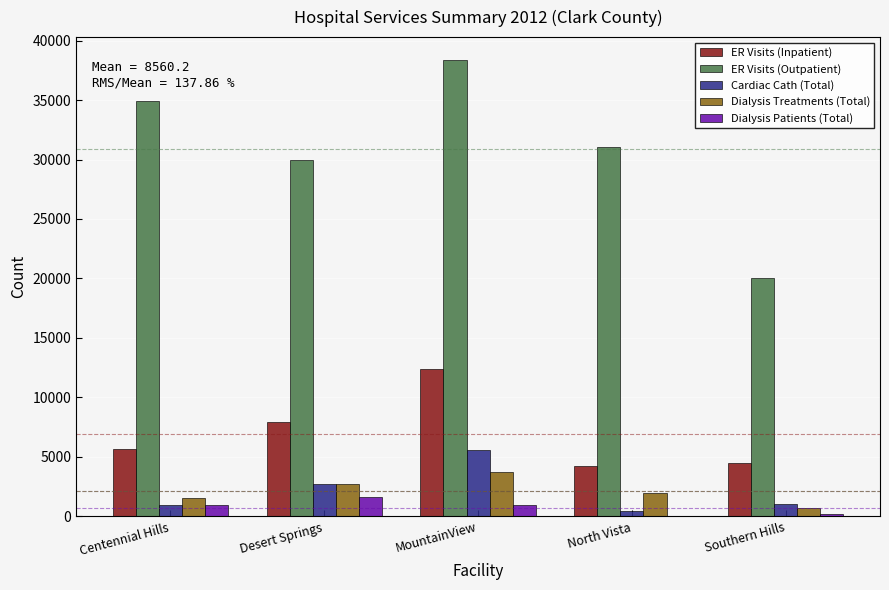

What is the greatest value displayed?

38375